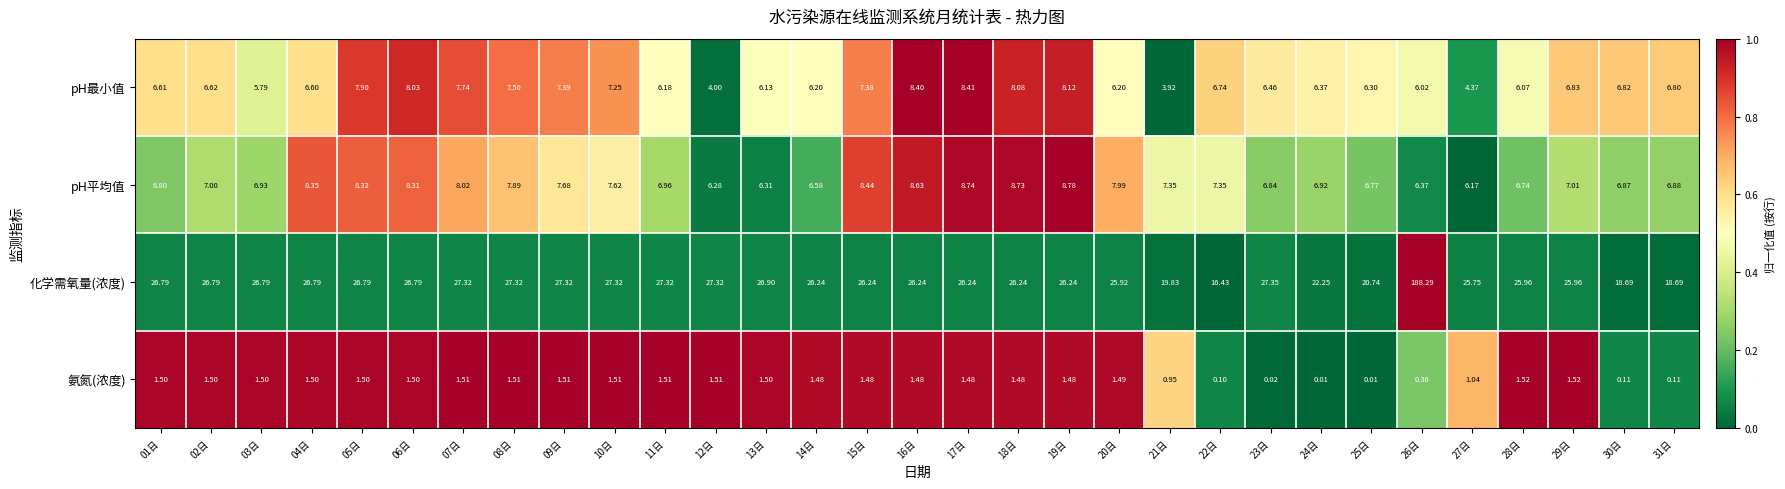

Which series has the largest total across all categories?

化学需氧量(浓度)